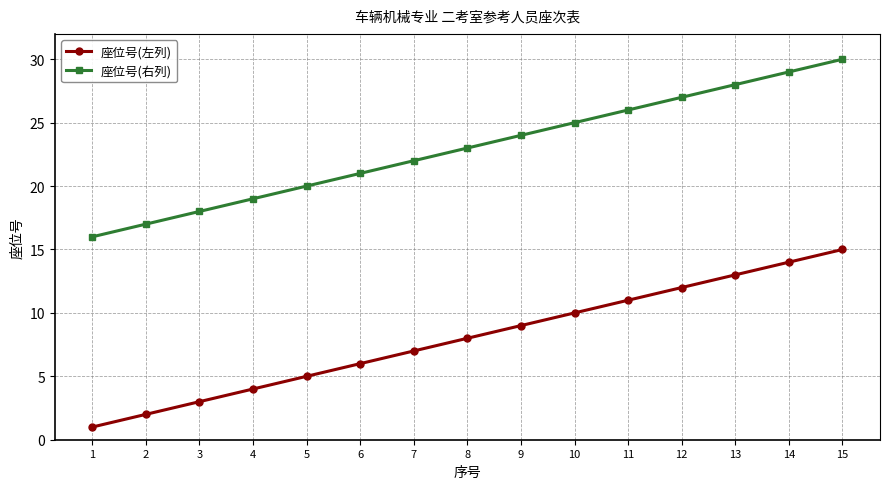

What is the sum of the 座位号(右列) values at 3 and 6?

39